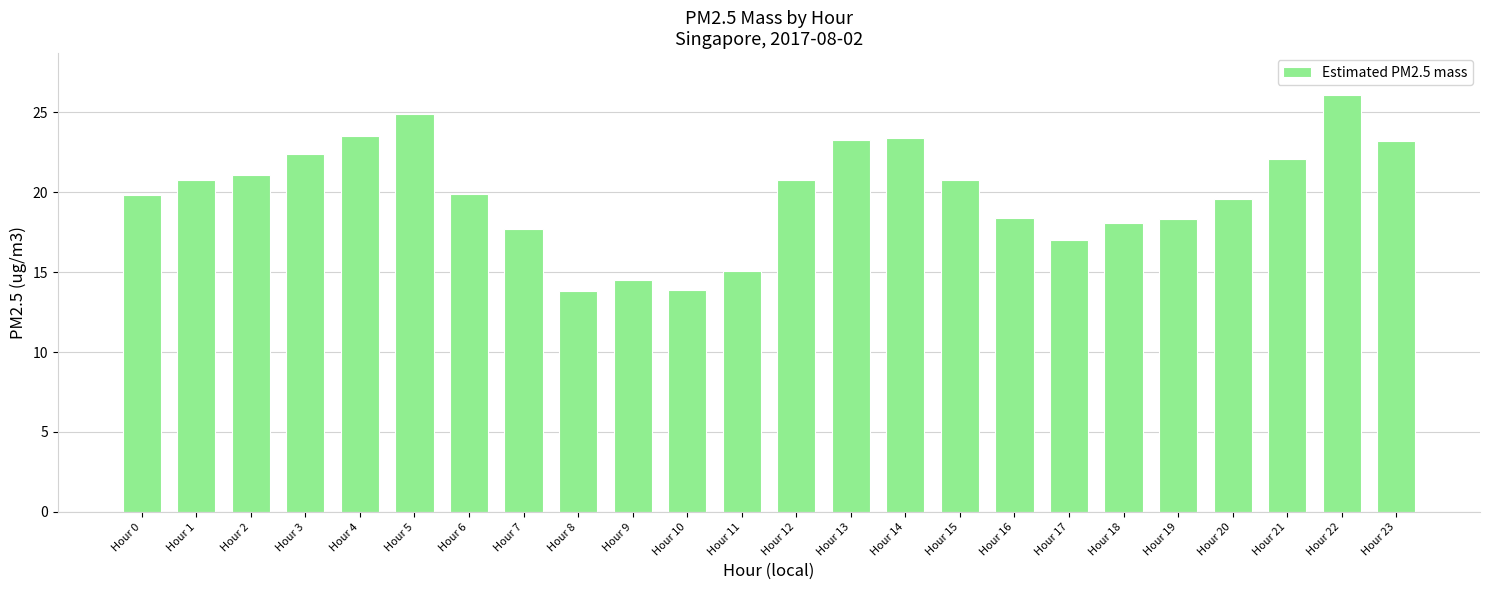

What is the maximum value shown in the chart?

26.1